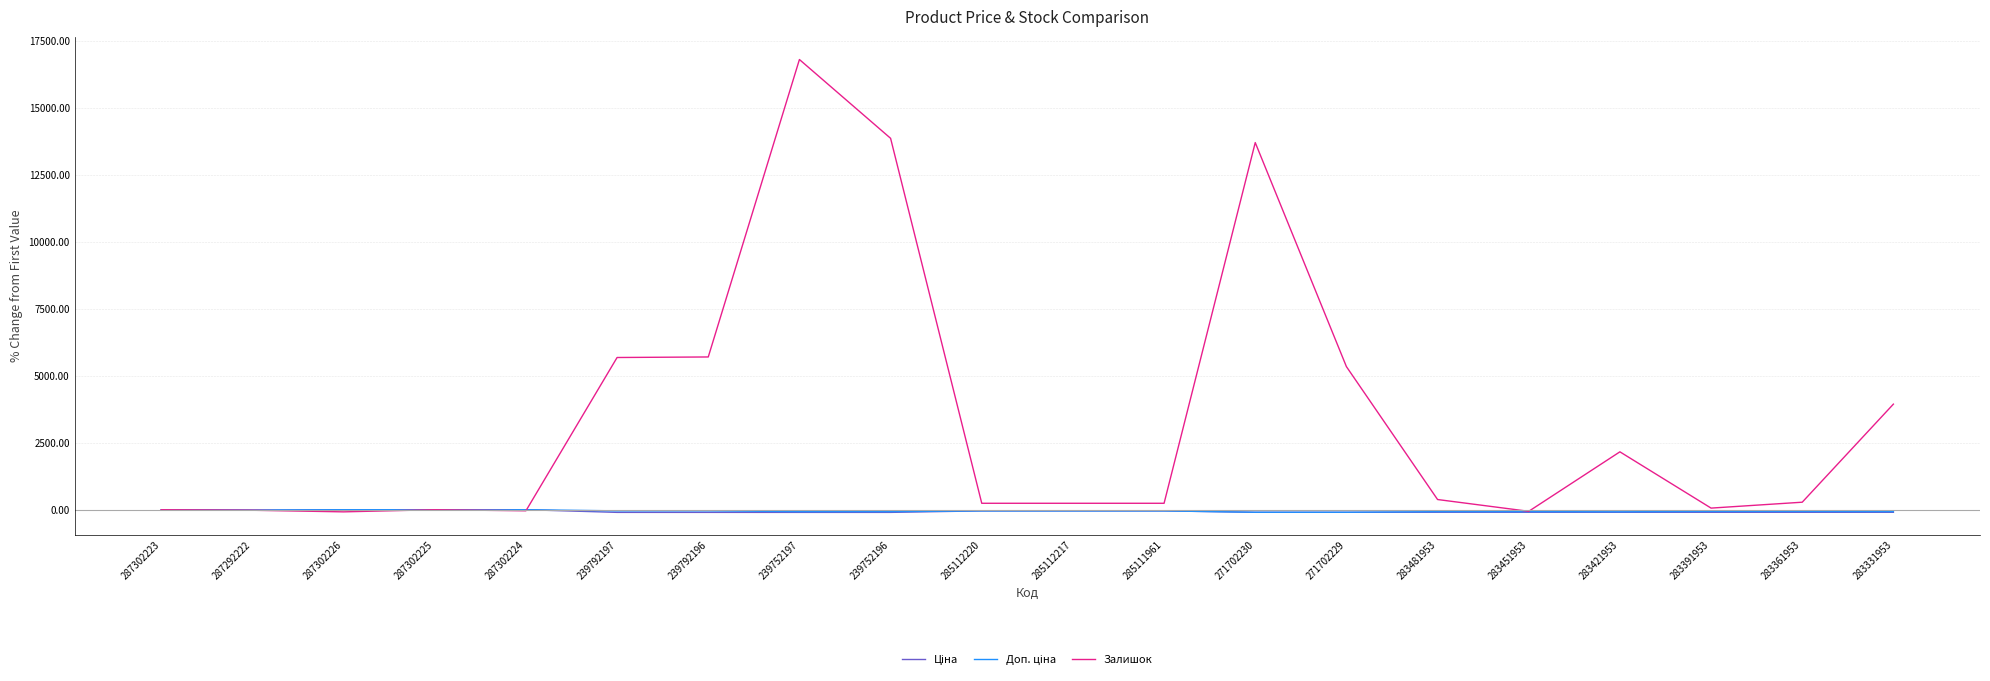

At which category is the sum across all series the highest?

239752197